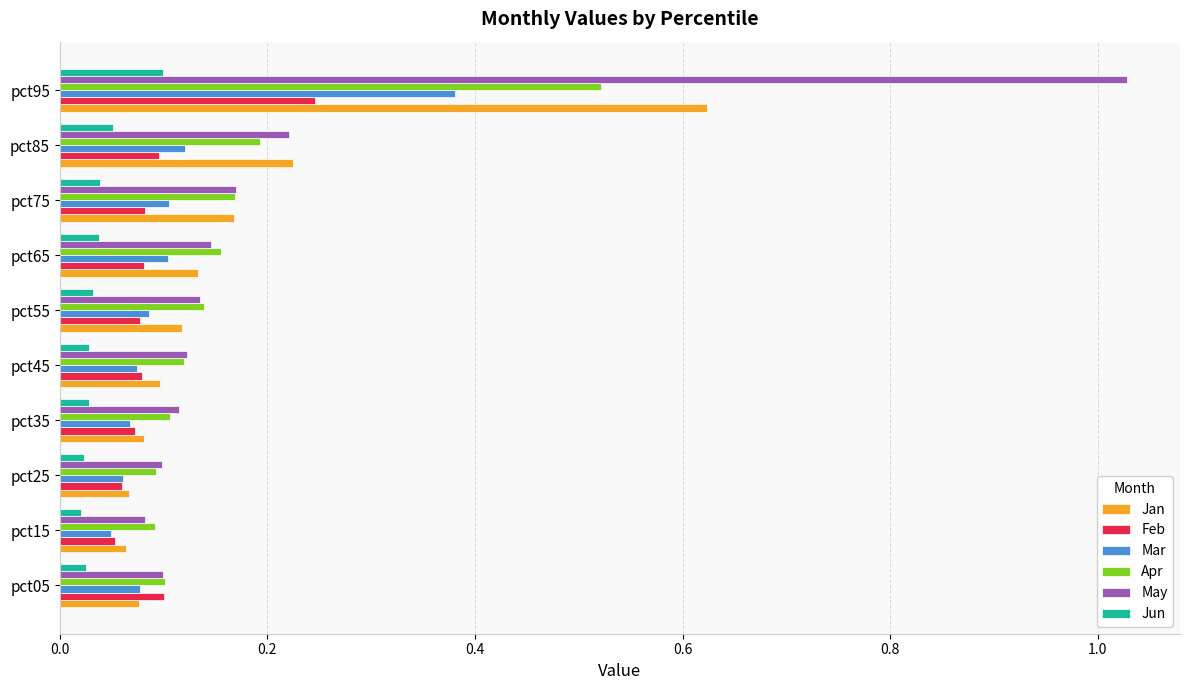

What is the sum of all May values?

2.2